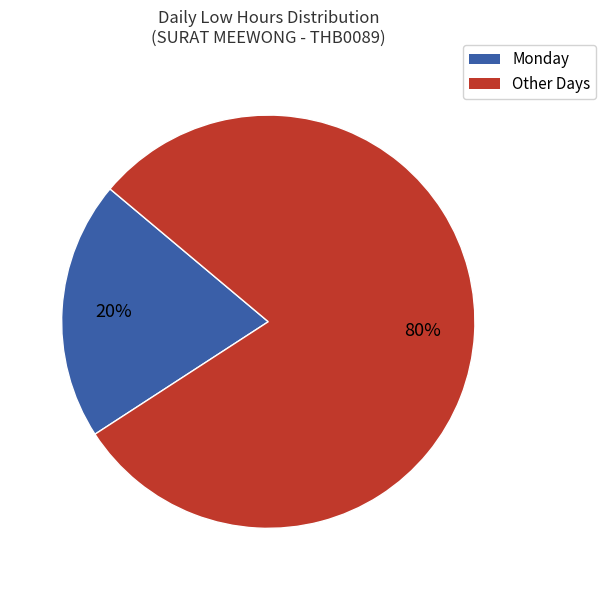

Does any single category account for the majority?

Yes